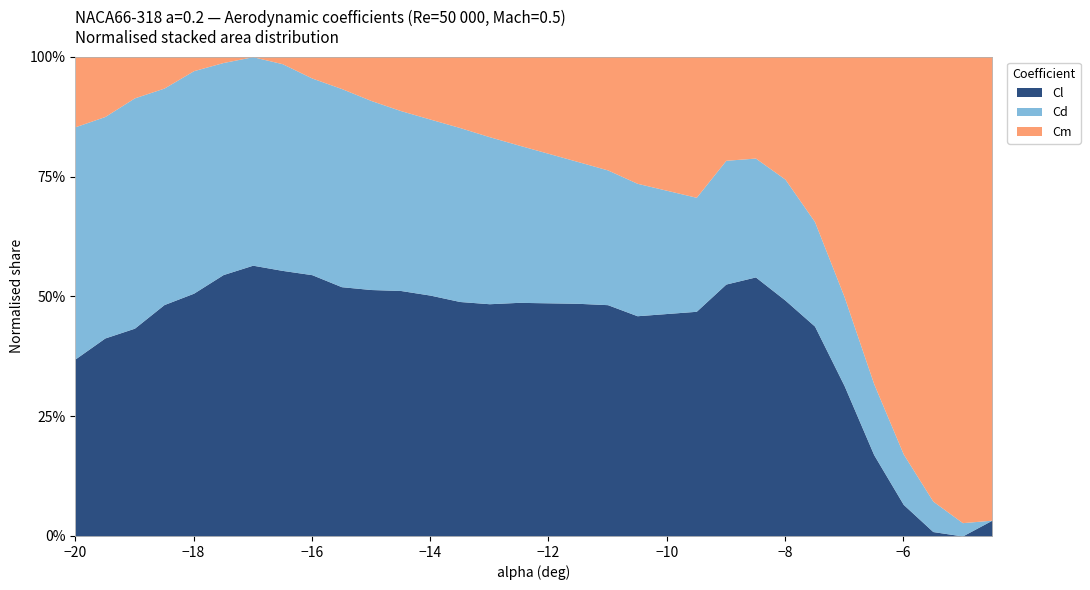

What is the highest value of the Cl series?

56.5